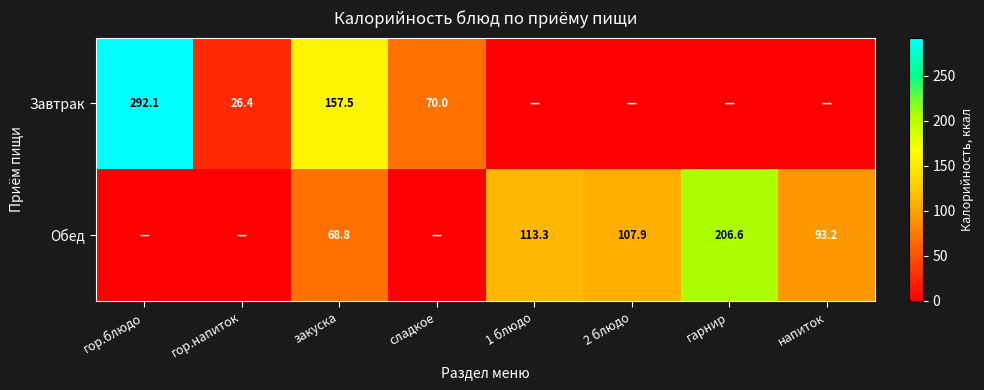

What is the sum of the Завтрак values at гор.блюдо and гор.напиток?

318.5